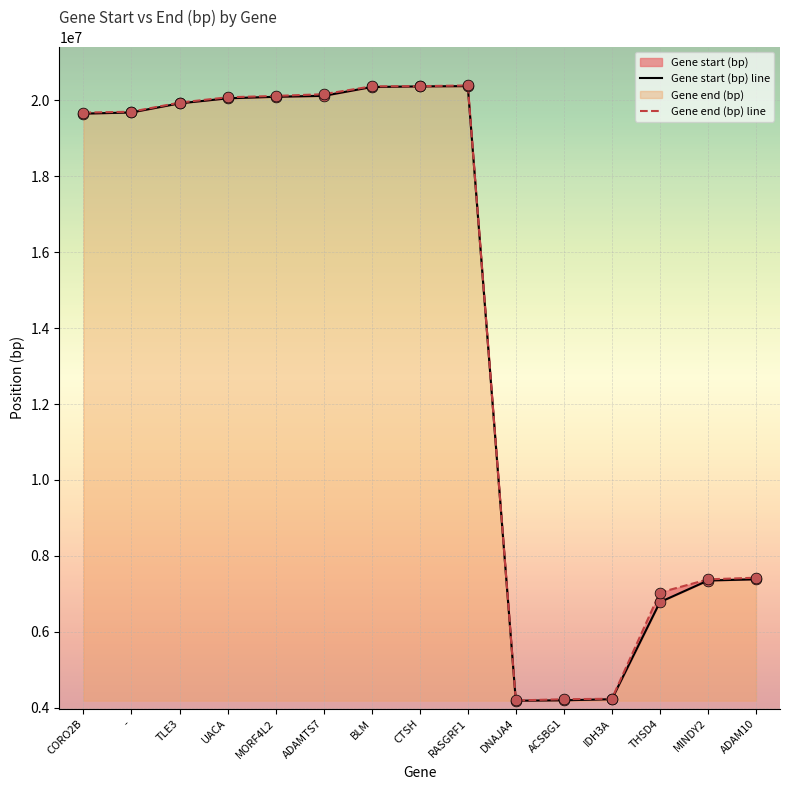

Is the value of Gene start (bp) line at MINDY2 greater than the value of Gene end (bp) line at DNAJA4?

Yes